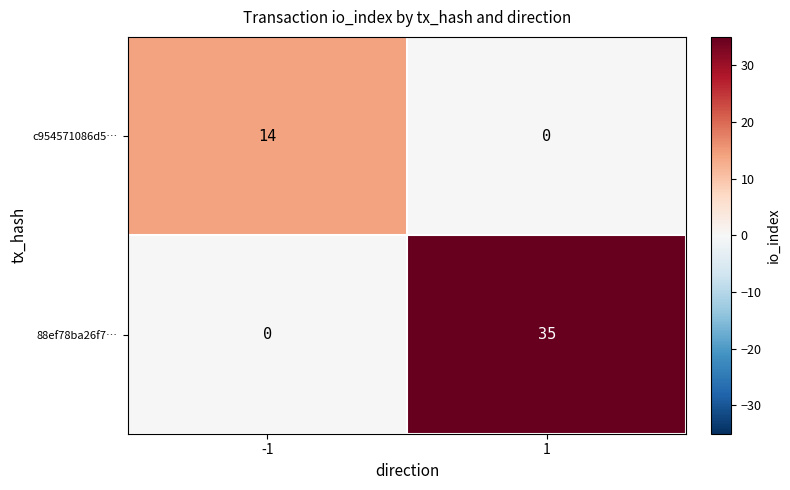

Reading right to left, transcribe all the data shown in this chart.

c954571086d5…: 1=0	-1=14
88ef78ba26f7…: 1=35	-1=0